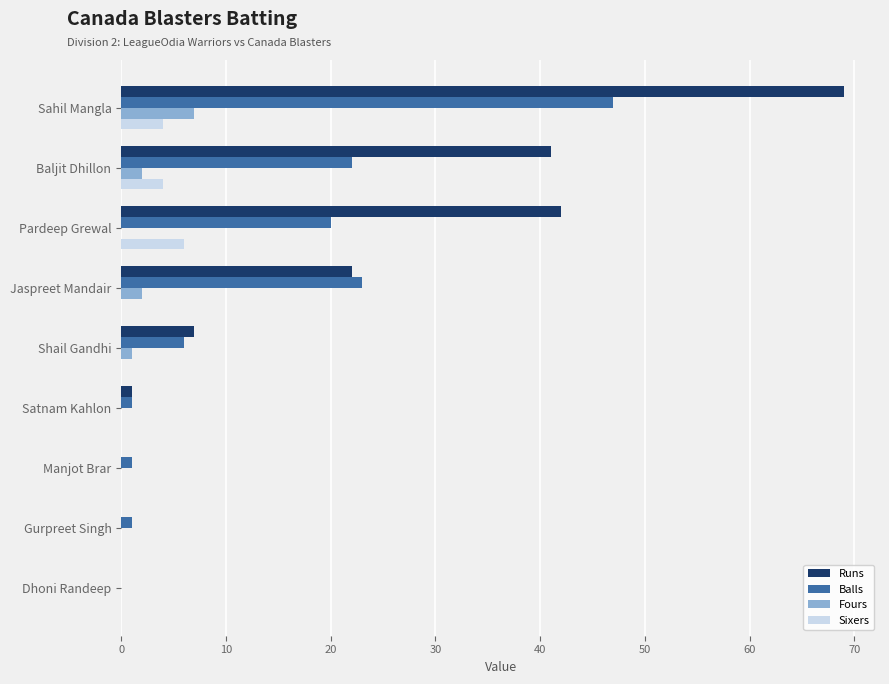

What is the highest value of the Fours series?

7